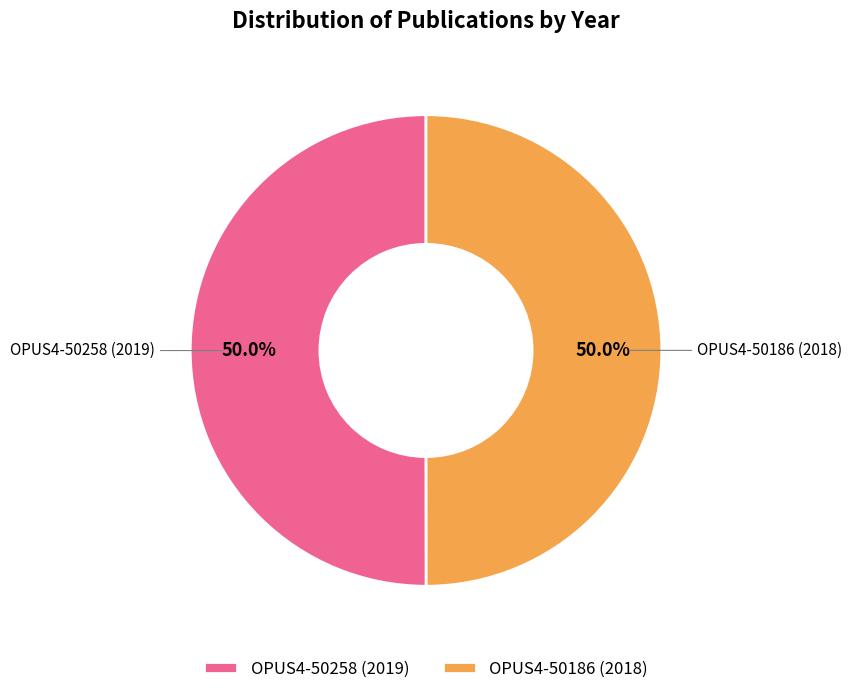

How many slices are in this pie chart?

2